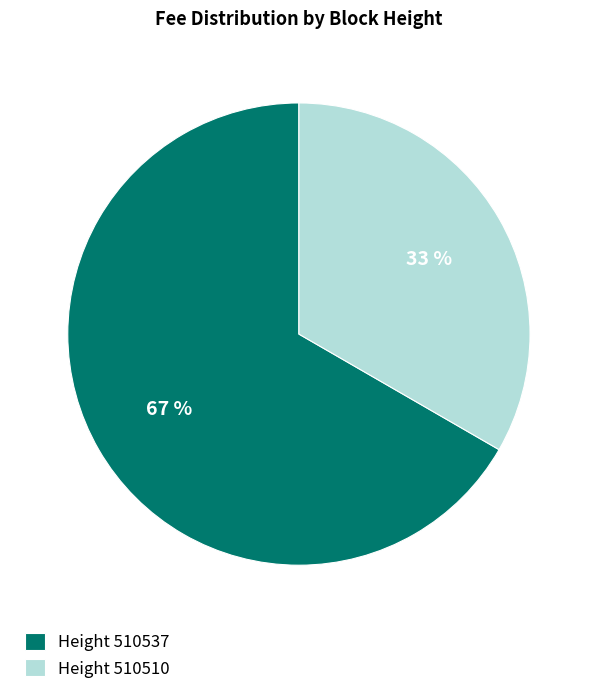

Is there any slice that represents more than half of the pie?

Yes